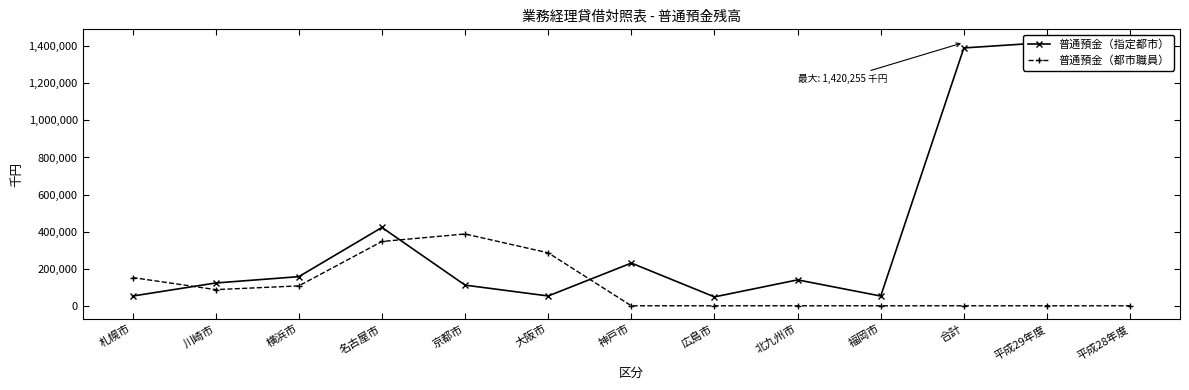

Rank the series by their maximum value, from highest to lowest.

普通預金（指定都市）, 普通預金（都市職員）